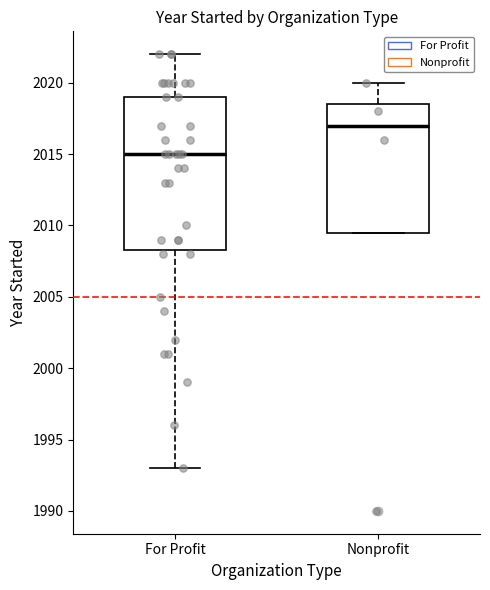

Reading left to right, transcribe this box plot: for each box, give where its median line is, the range the box spans, and where its two whiskers end, as read against the y-axis. The values are not printed on the chart, so give them approximately, as read against the axis.

For Profit: median 2015.0, box 2008.5 to 2019.0, whiskers 1993.0 to 2022.0
Nonprofit: median 2017.0, box 2009.5 to 2018.5, whiskers 2009.5 to 2020.0